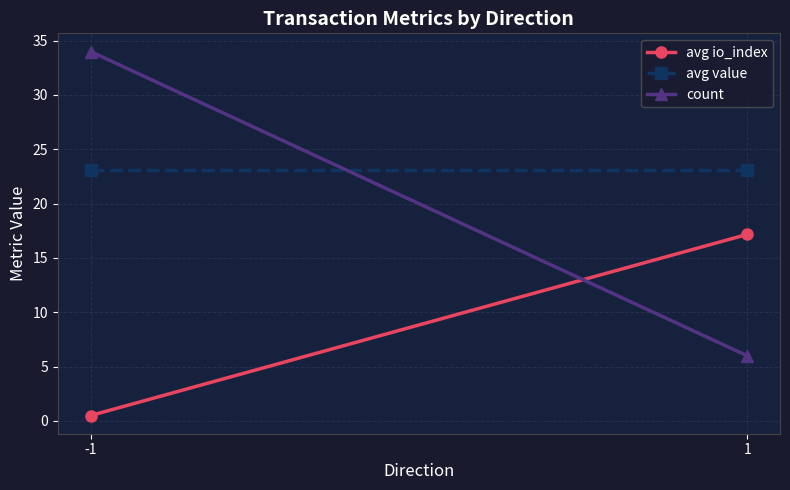

The value of avg value at 1 is 23.1. True or false?

True